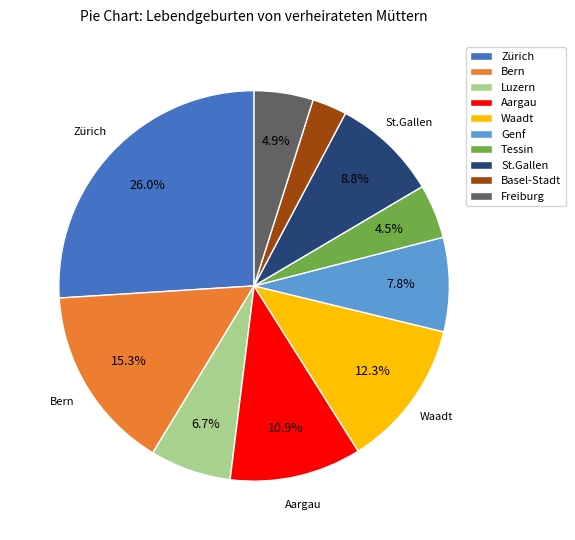

Count the number of slices in the pie.

10